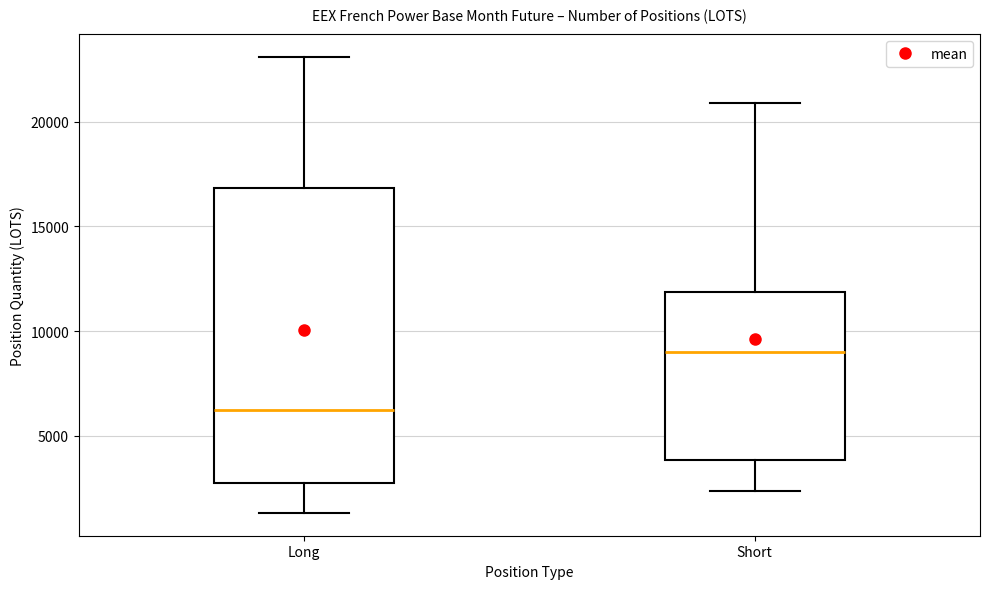

Reading left to right, read every box against the y-axis: the position of its median line, the range the box covers, and the ends of its whiskers. The values are not printed on the chart, so give them approximately, as read against the axis.

Long: median 6500, box 3000 to 17000, whiskers 1500 to 23000
Short: median 9000, box 4000 to 12000, whiskers 2500 to 21000